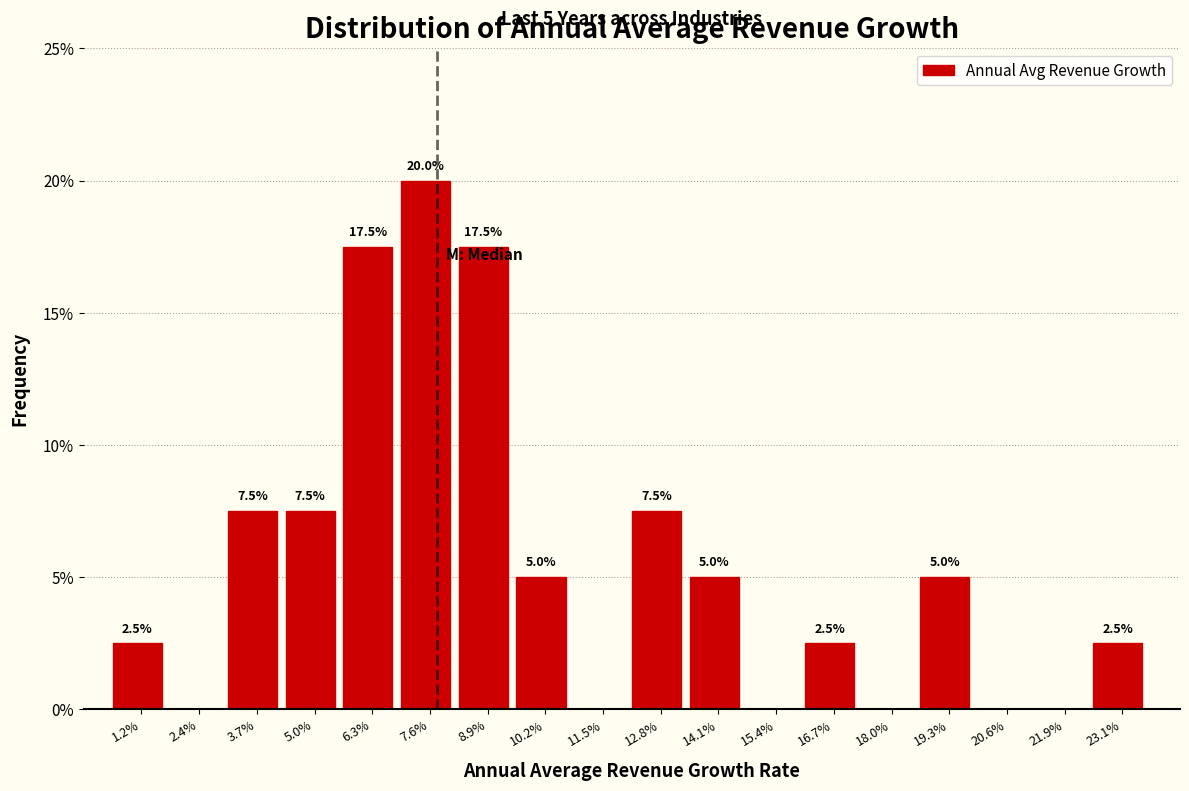

Which range on the x-axis has the tallest bar?

7.0 to 8.2